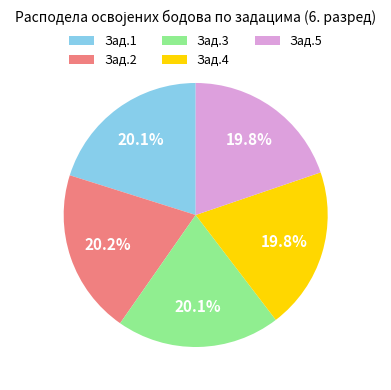

What is the ratio of the value at Зад.3 to the value at Зад.2?

1.0